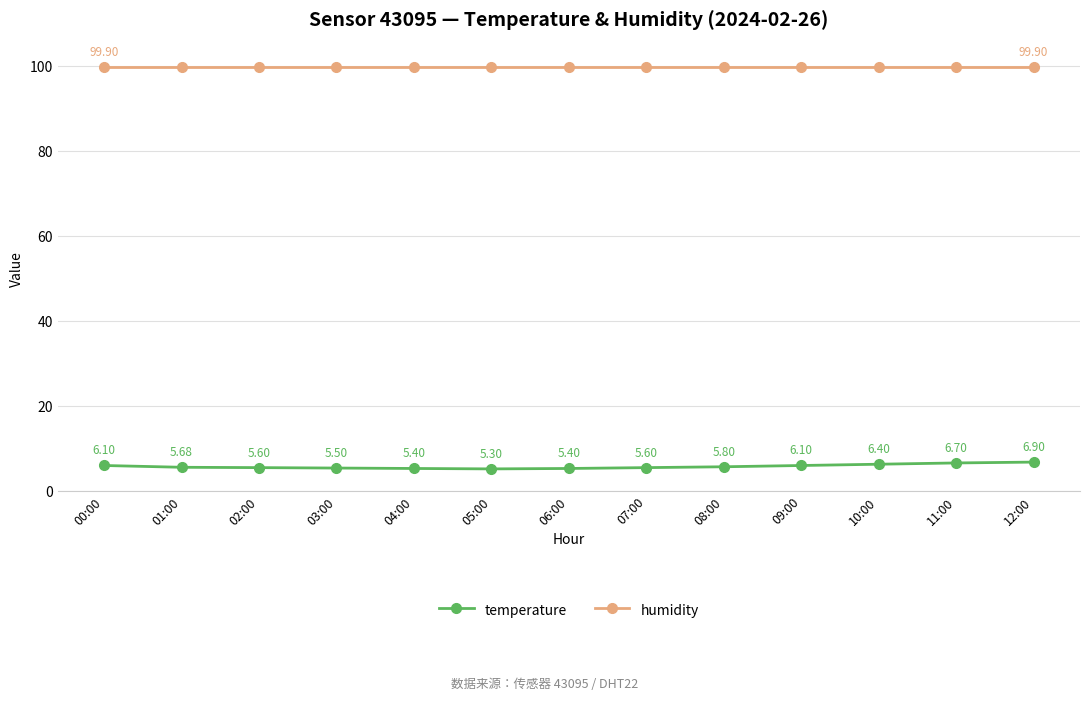

What is the average value of the temperature series?

5.9